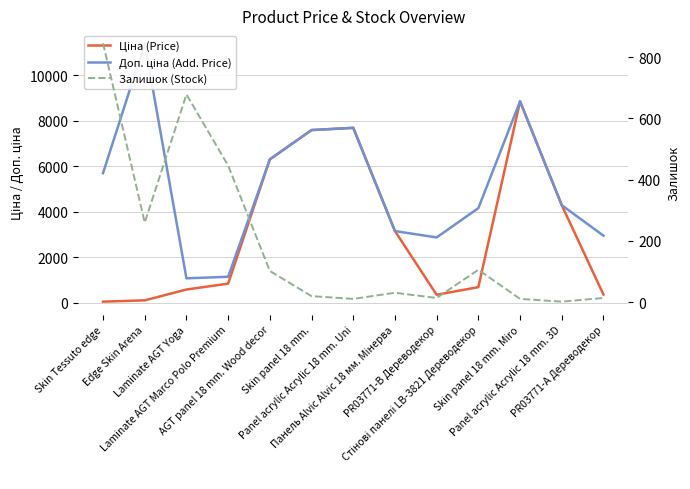

Which series has the widest spread of values?

Доп. ціна (Add. Price)